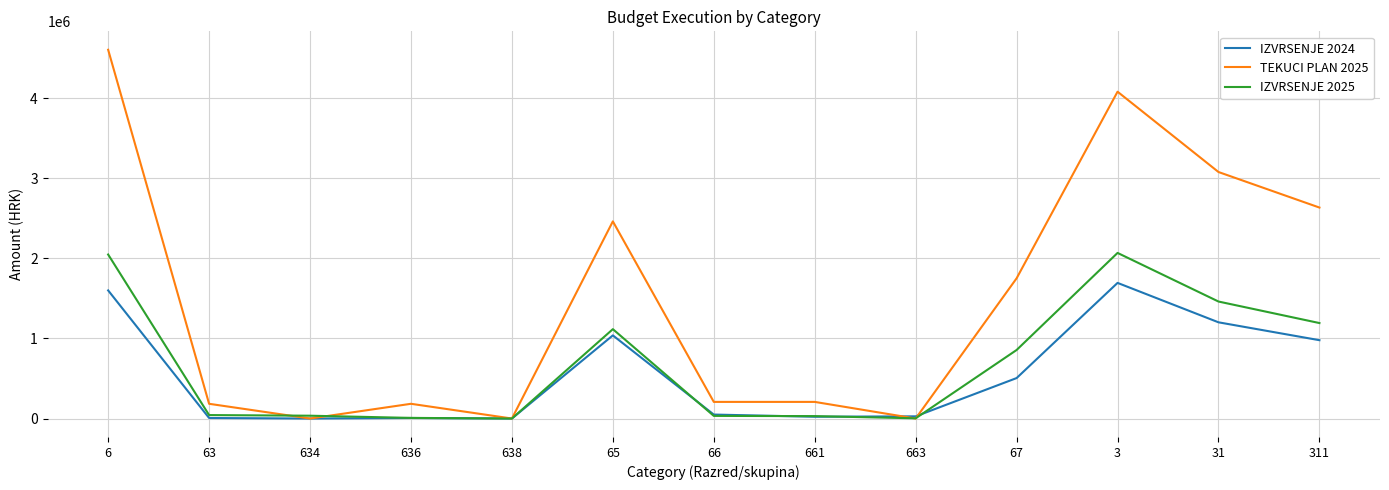

Which category has the highest value in the TEKUCI PLAN 2025 series?

6